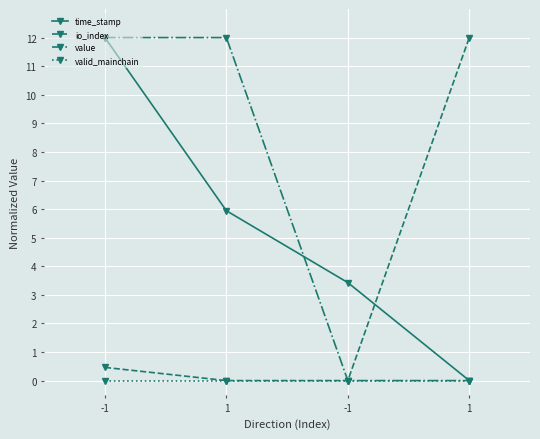

Is it true that value equals 6.6 at -1?

False